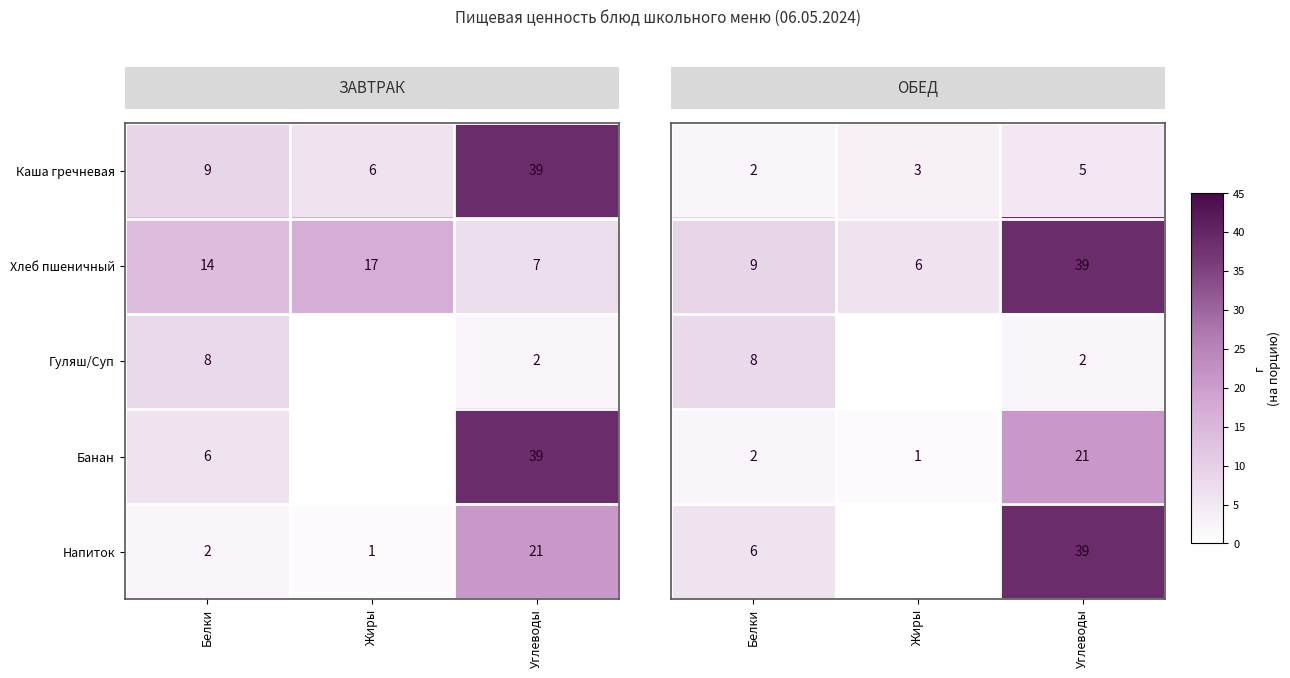

Which category has the highest value in the Напиток series?

Углеводы